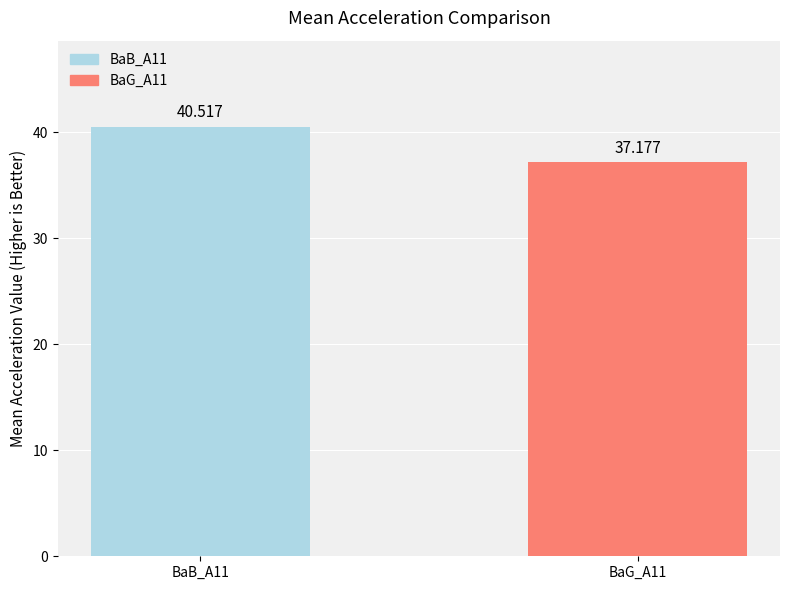

Is it true that the value at BaB_A11 is 23.3?

False